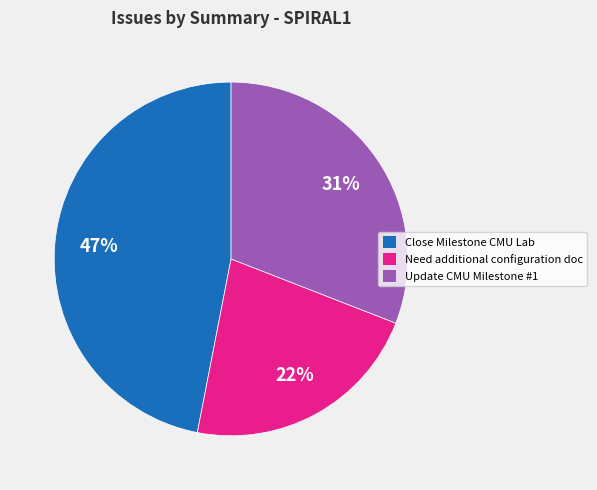

Is it true that Need additional configuration doc is 22% of the pie?

True